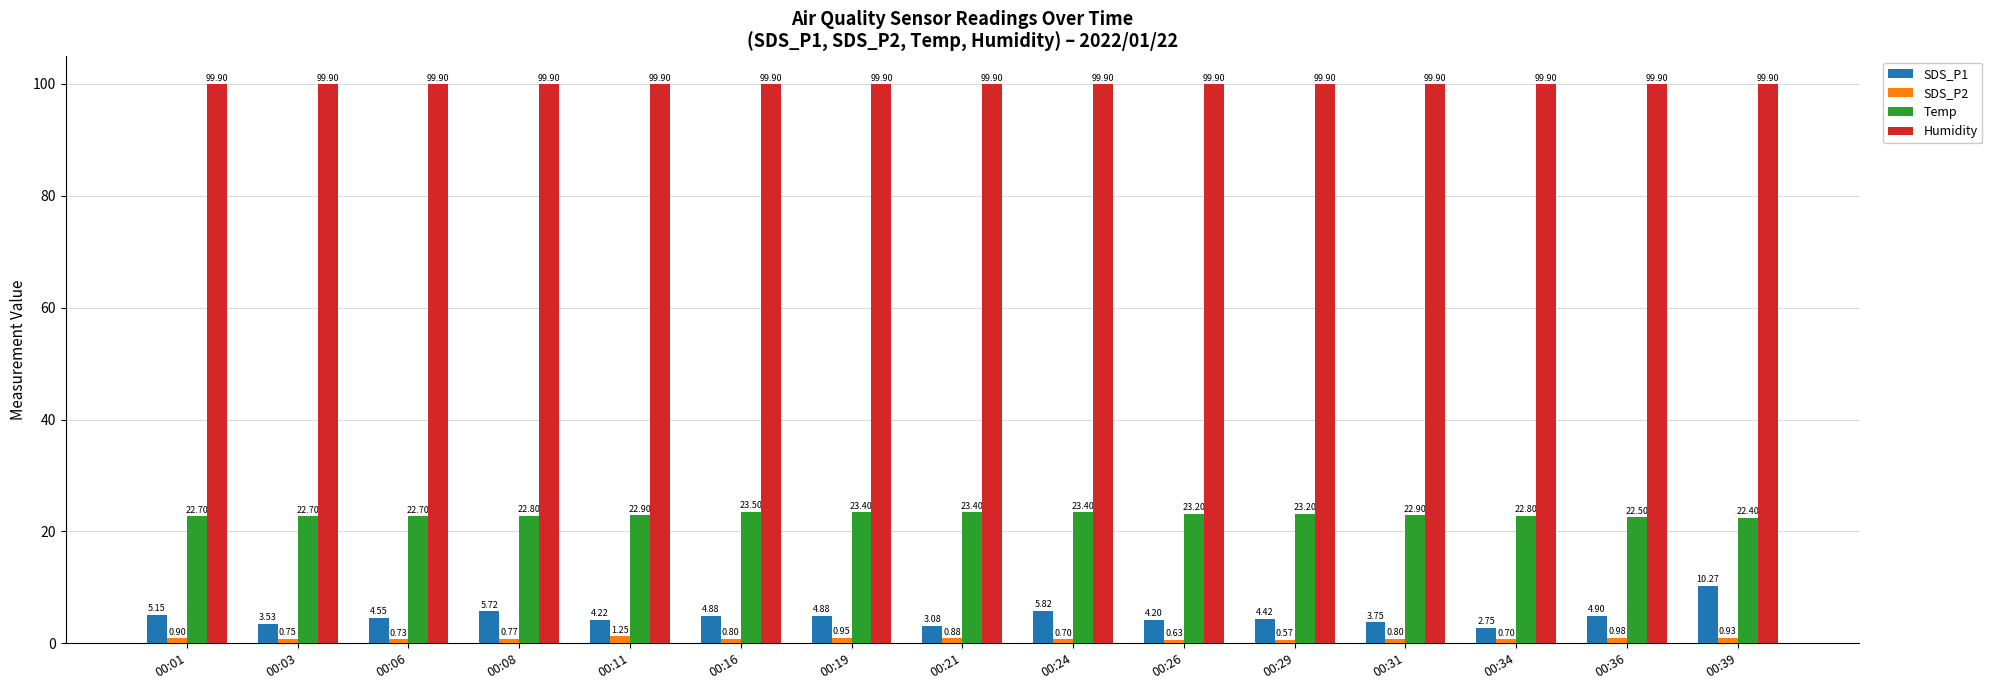

Is the value of SDS_P1 at 00:21 greater than the value of SDS_P2 at 00:03?

Yes